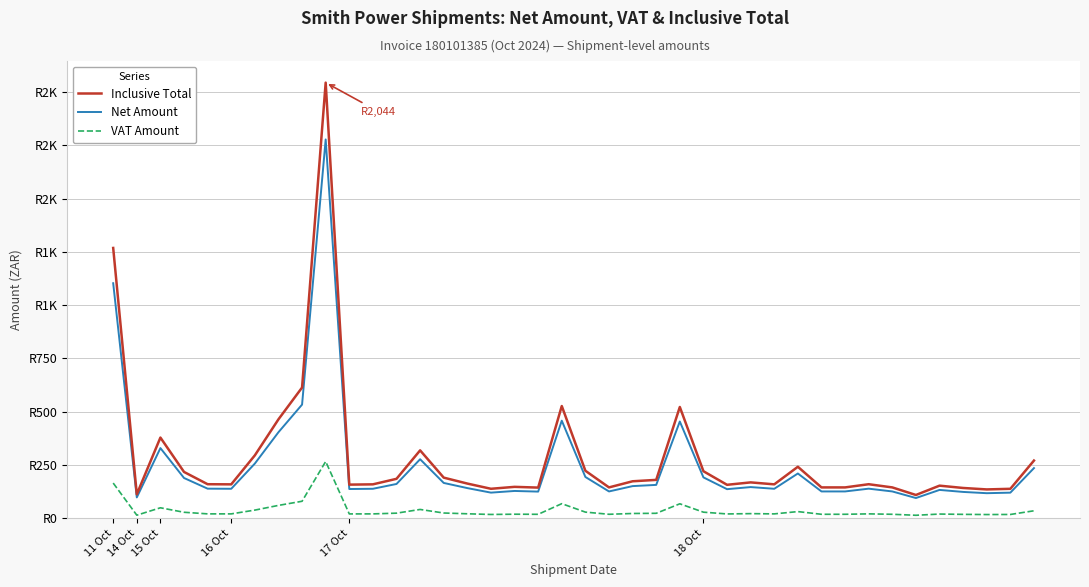

Does the chart display data point markers on the line(s)?

No